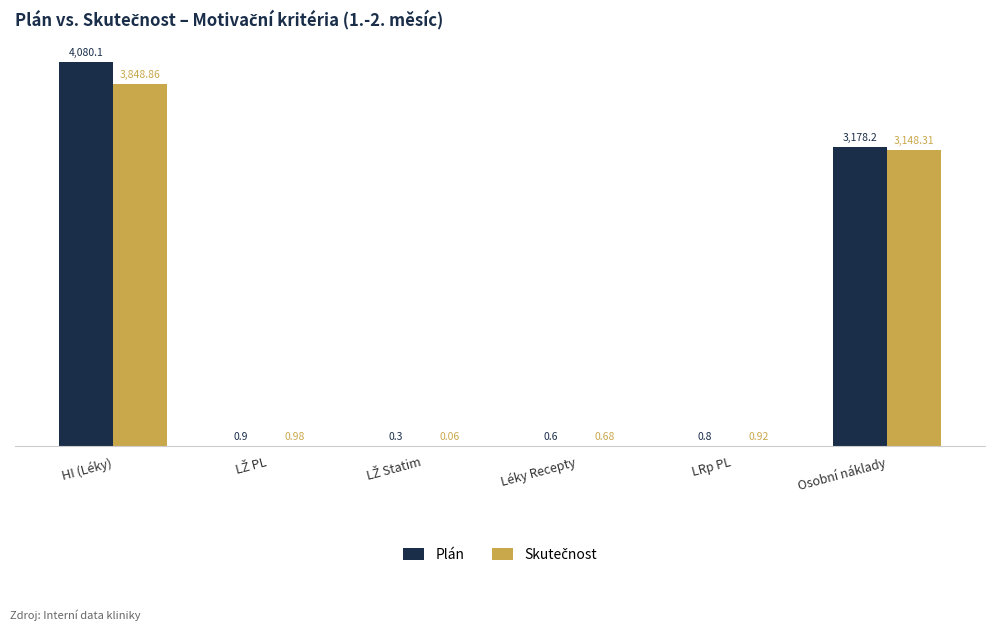

Read the Plán value at Léky Recepty.

0.6